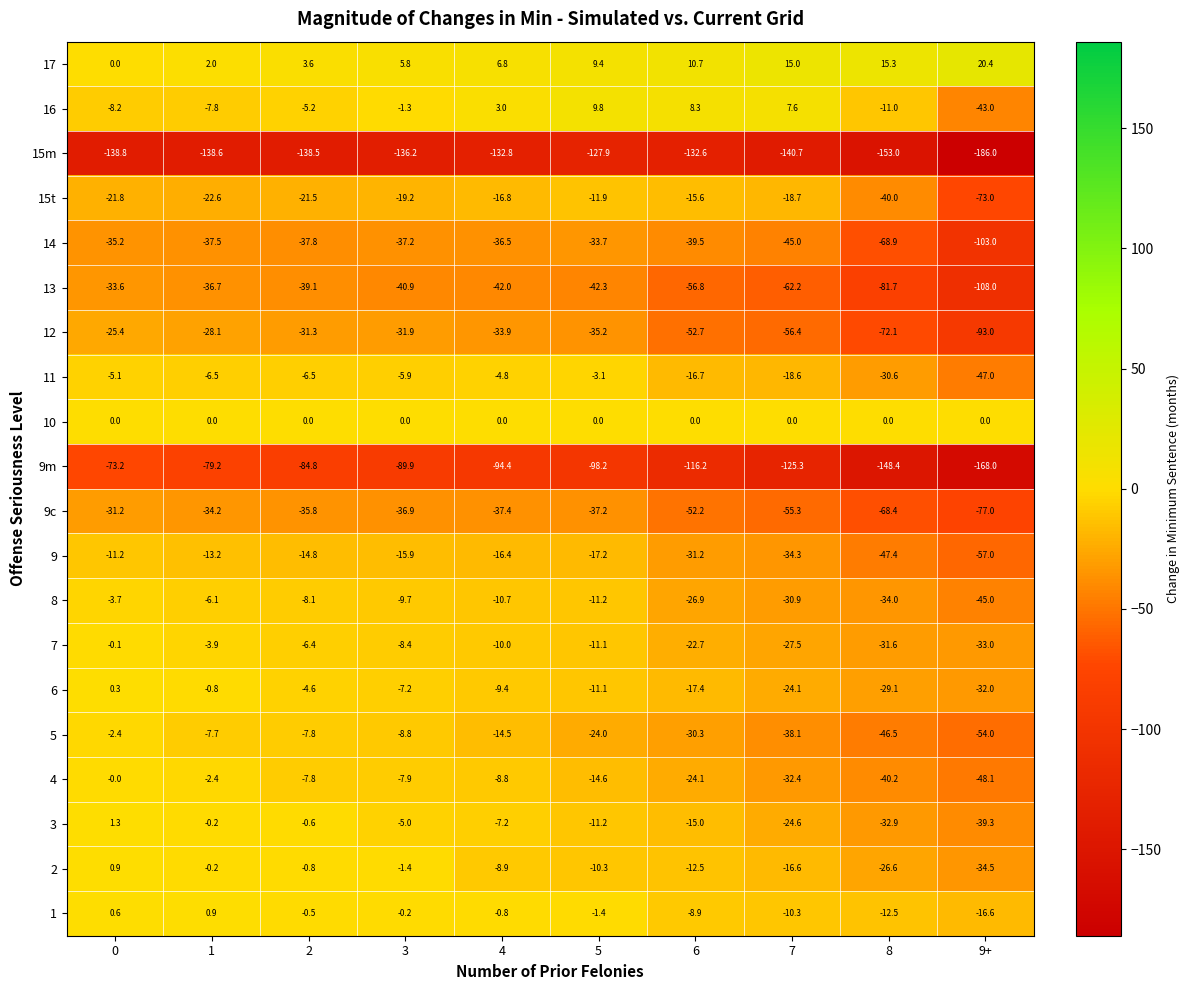

What is the maximum value for 9c?

-31.2